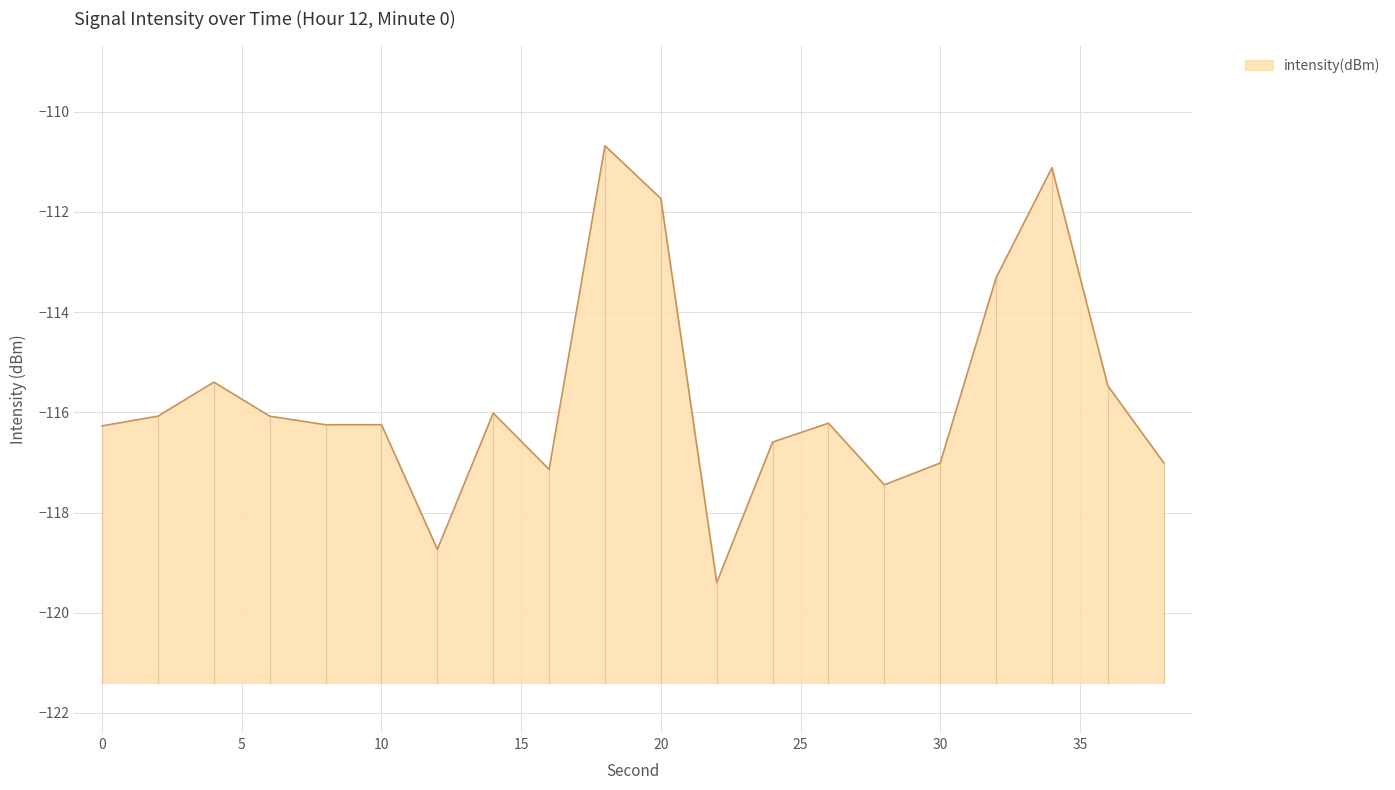

Where is the data nearest to the value -115?

4